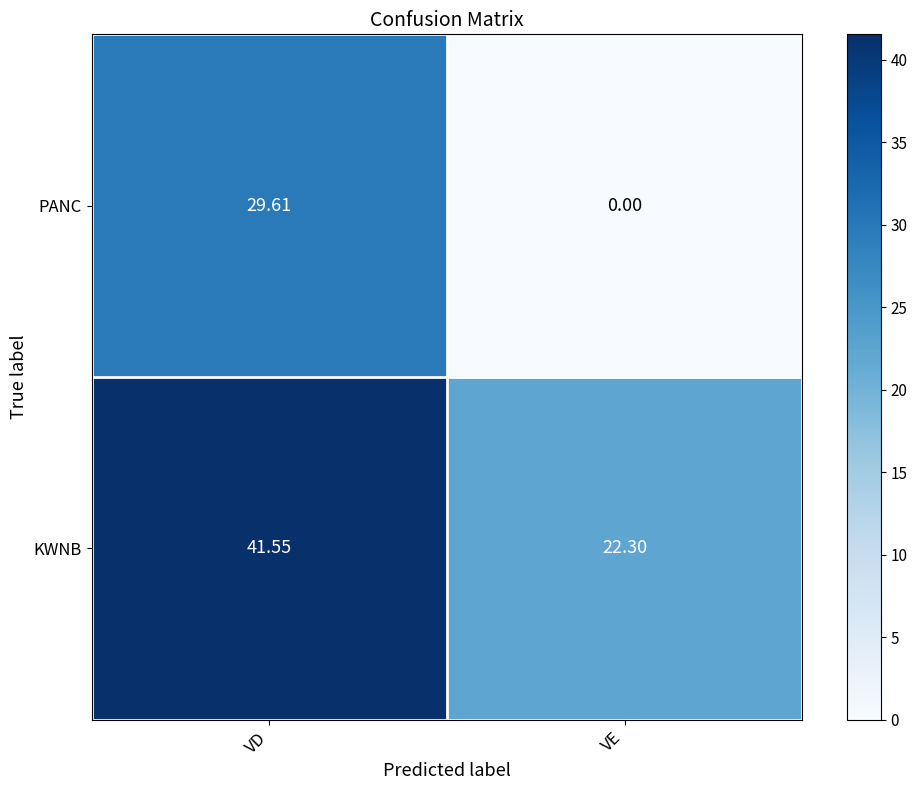

Which category has the lowest value in the KWNB series?

VE